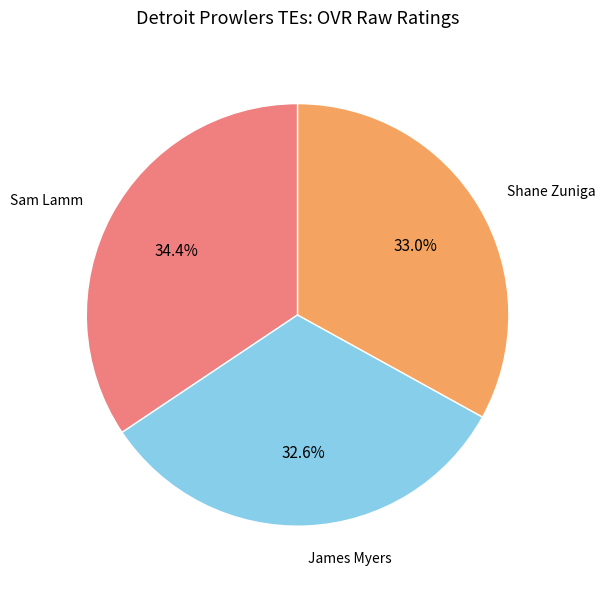

Is there a majority slice in this chart?

No